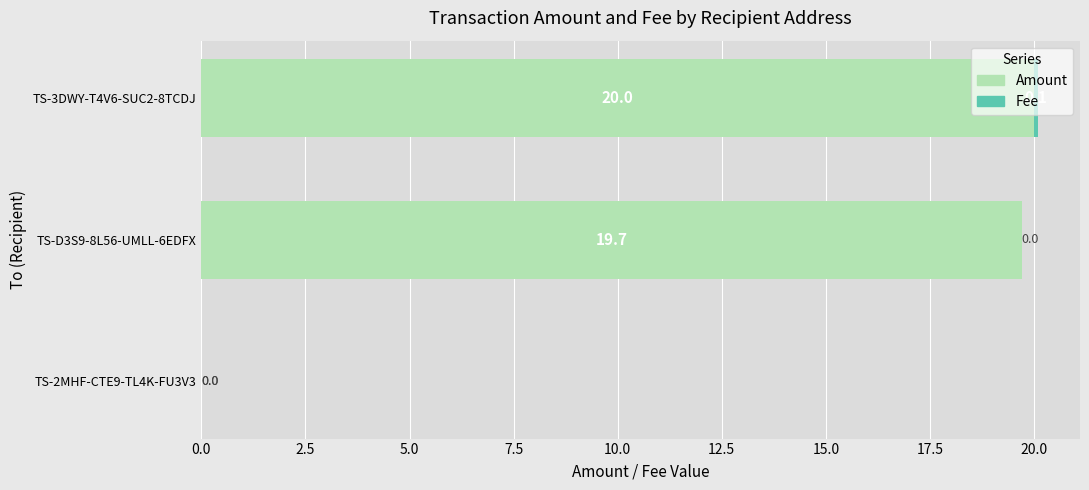

The Amount series shows 20.0 at TS-3DWY-T4V6-SUC2-8TCDJ. True or false?

True